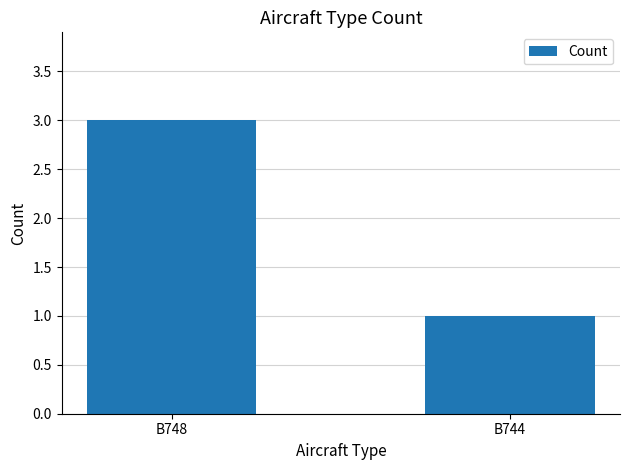

Reading left to right, transcribe all the data shown in this chart.

B748=3	B744=1